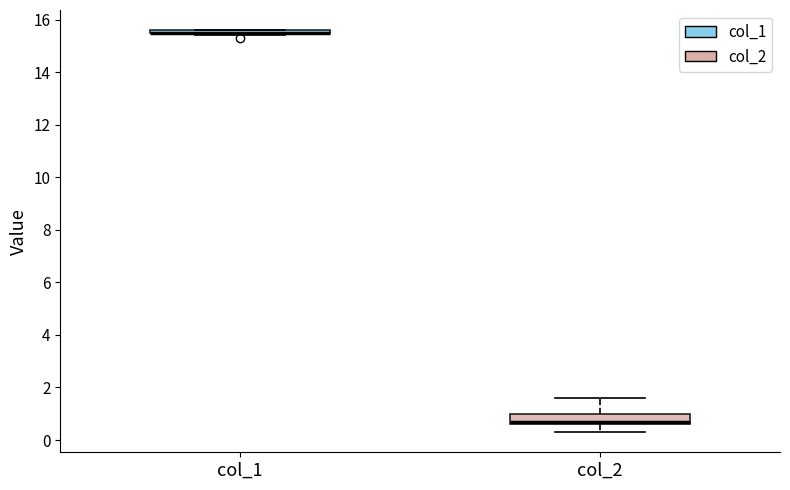

Reading left to right, transcribe this box plot: for each box, give where its median line is, the range the box spans, and where its two whiskers end, as read against the y-axis. The values are not printed on the chart, so give them approximately, as read against the axis.

col_1: box collapsed to a line at 15.6, whiskers 15.4 to 15.6
col_2: median 0.8, box 0.6 to 1.0, whiskers 0.4 to 1.6